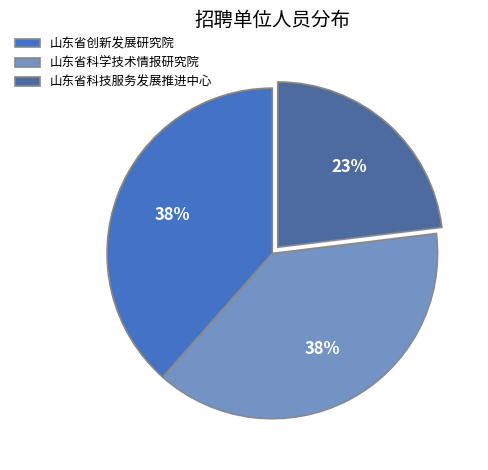

Does any single category account for the majority?

No